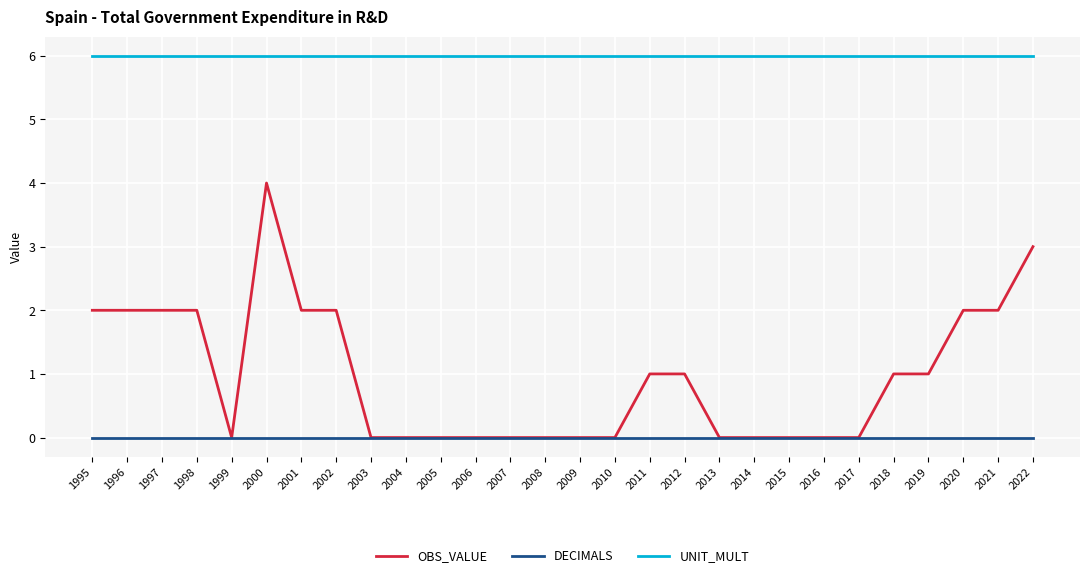

What is the difference between the highest and lowest values at 1998?

6